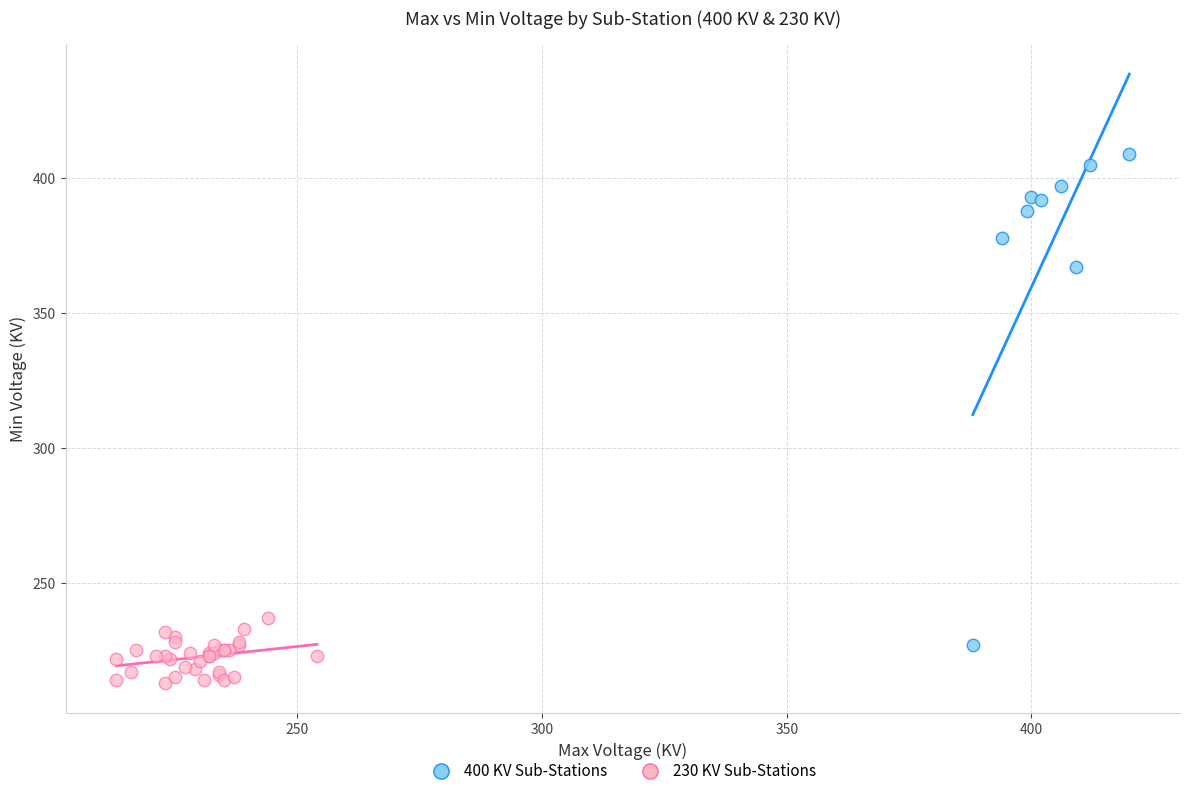

Which series reaches the maximum Y coordinate?

400 KV Sub-Stations